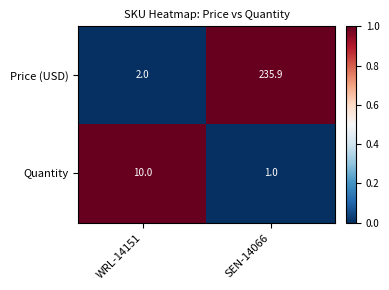

True or false: Quantity has a value of 1.3 at SEN-14066.

False